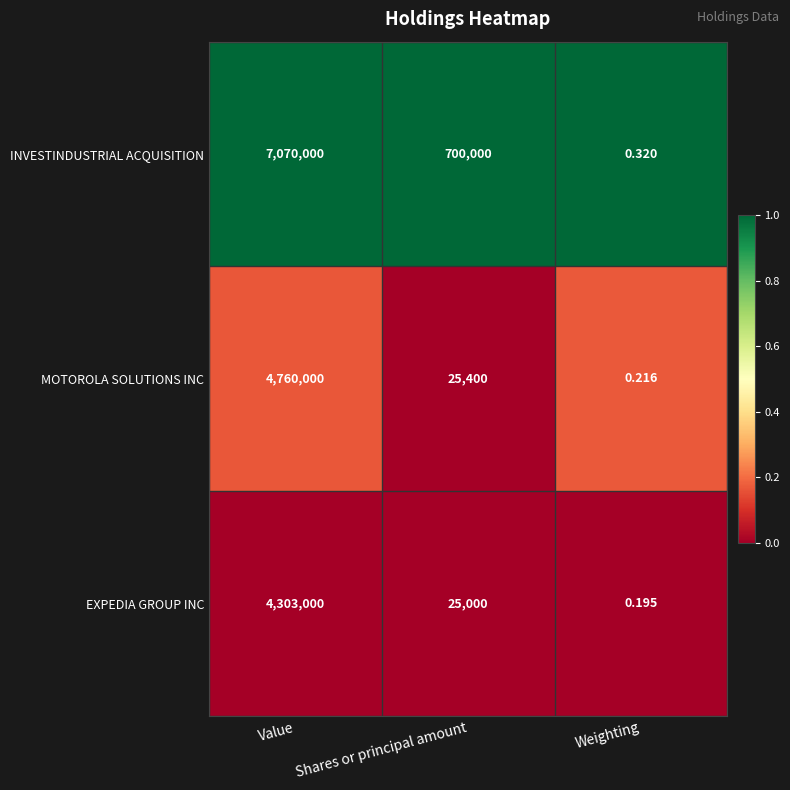

At which label is MOTOROLA SOLUTIONS INC closest to 2380000?

Shares or principal amount